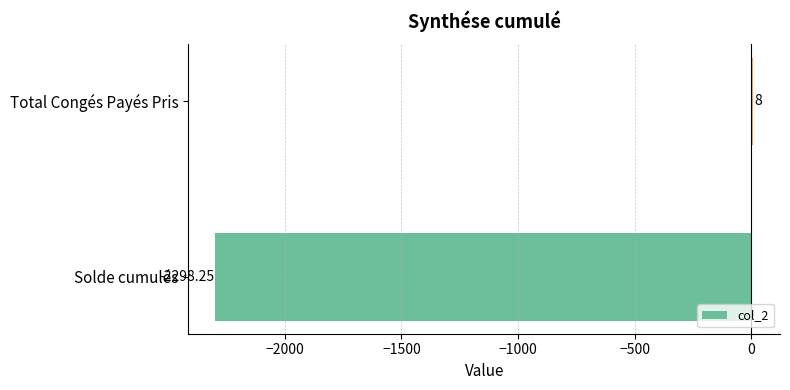

What is the maximum value shown in the chart?

8.0